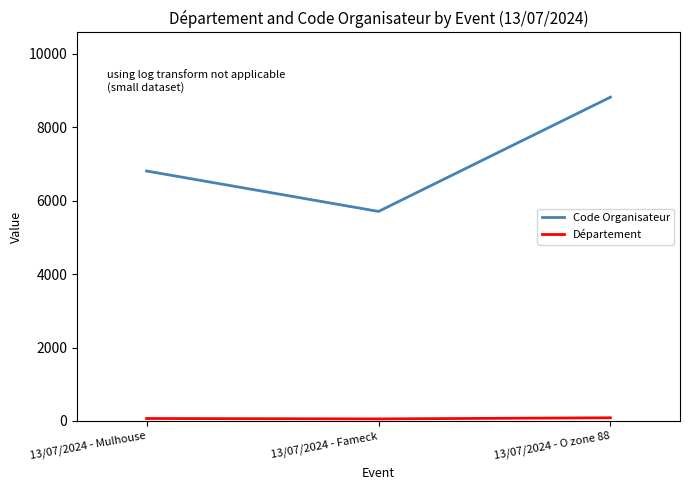

At which label does Code Organisateur reach its peak?

13/07/2024 - O zone 88